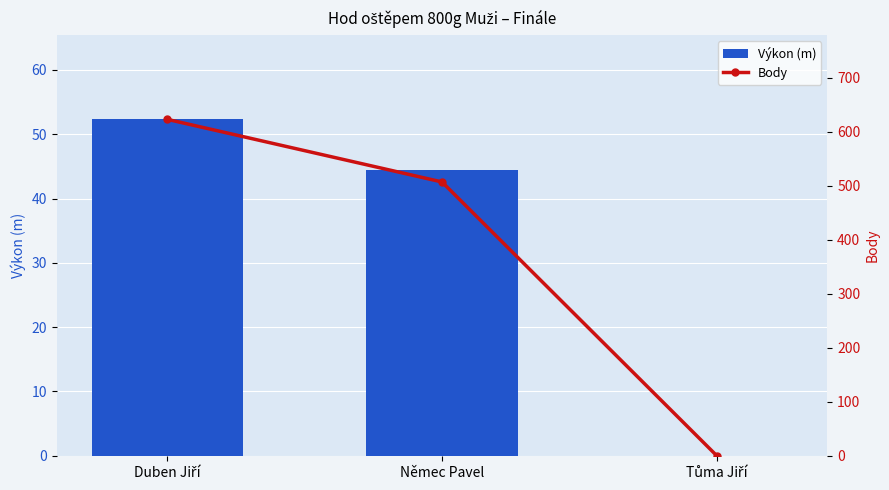

Reading left to right, list all the values displayed in this chart.

Výkon (m): Duben Jiří=52.3	Němec Pavel=44.5	Tůma Jiří=0.0
Body: Duben Jiří=623.0	Němec Pavel=507.0	Tůma Jiří=0.0